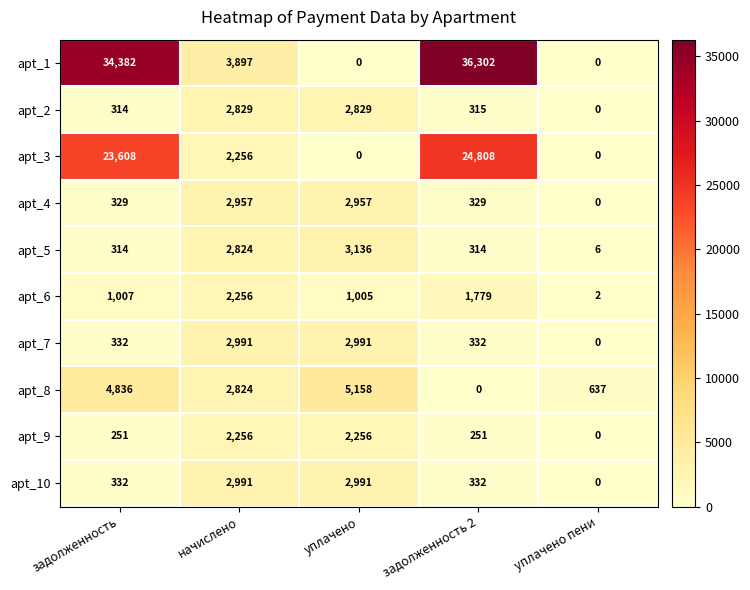

What is the sum of all apt_8 values?

13455